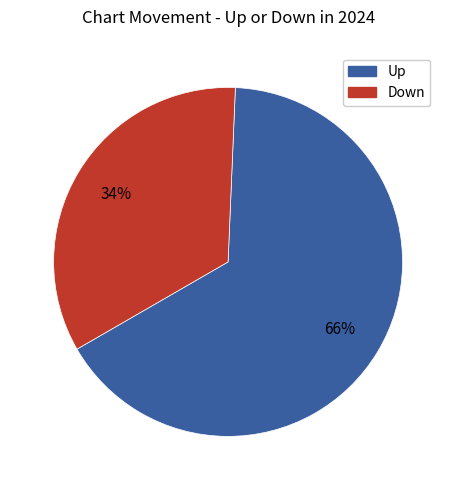

Is there a majority slice in this chart?

Yes